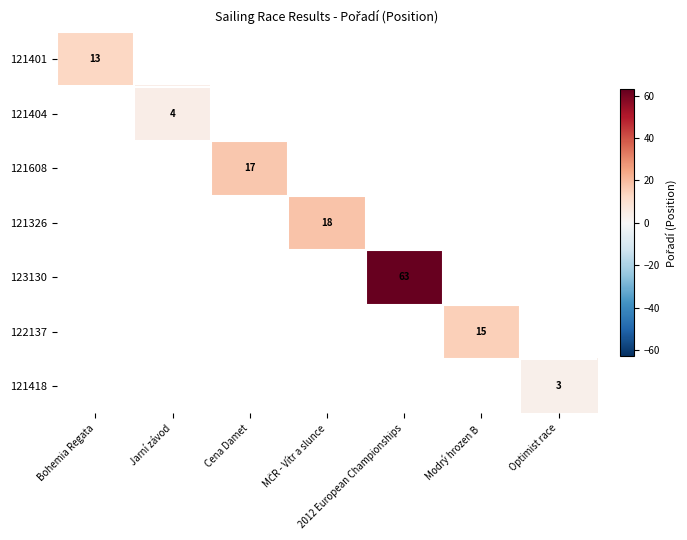

What is the smallest value displayed?

3.0